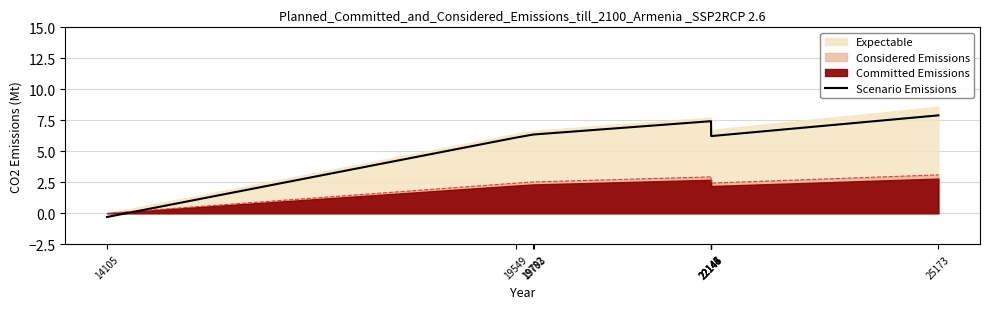

Reading left to right, extract all data points from this chart.

14105=-0.3	19549=6.1	19782=6.4	19793=6.4	22144=7.4	22145=7.4	22146=7.4	22147=6.6	22148=6.2	25173=7.9